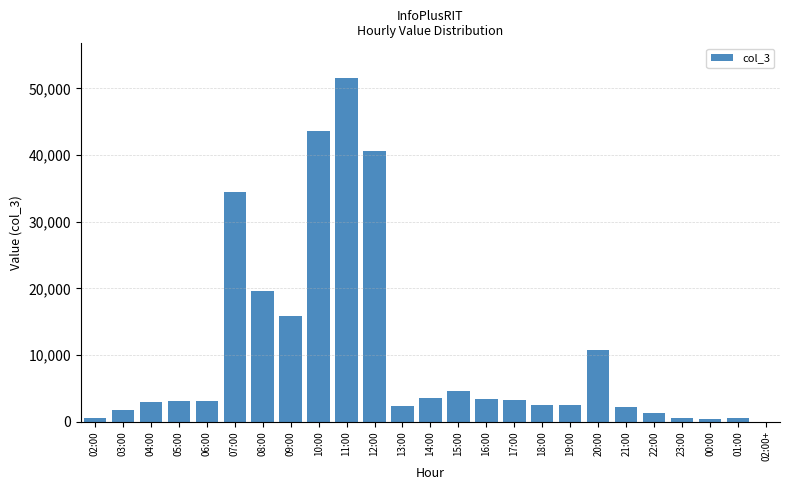

Is it true that the value at 20:00 is 10727?

True